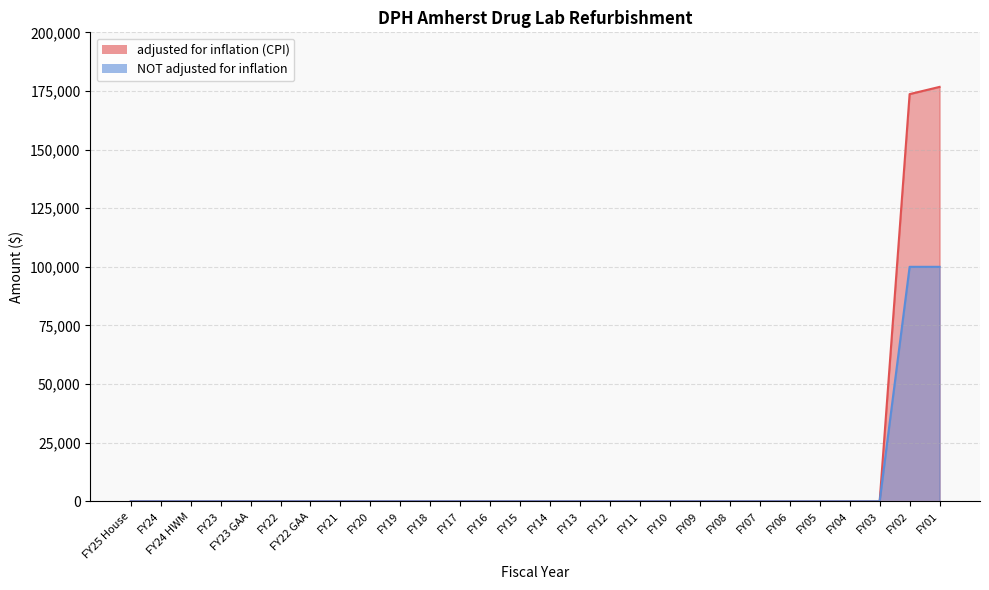

Which series has the largest range (max minus min)?

adjusted for inflation (CPI)